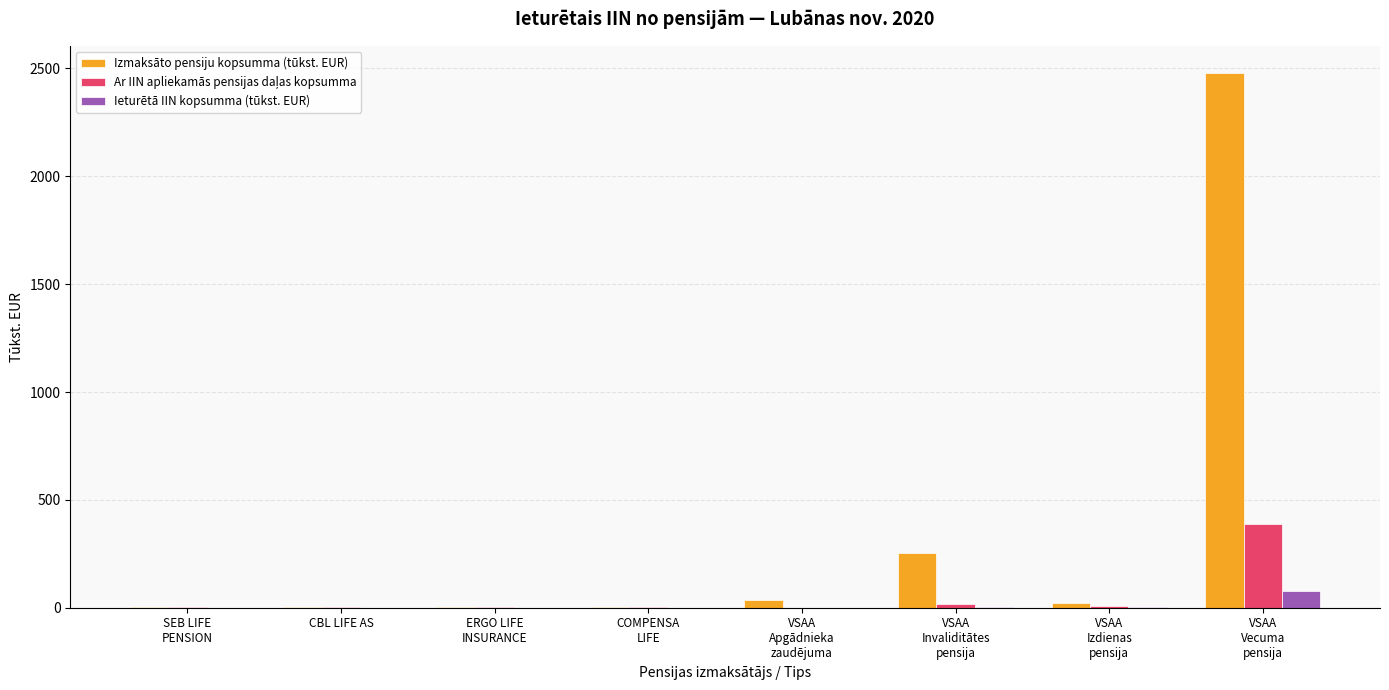

What is the maximum value for Izmaksāto pensiju kopsumma (tūkst. EUR)?

2479.4